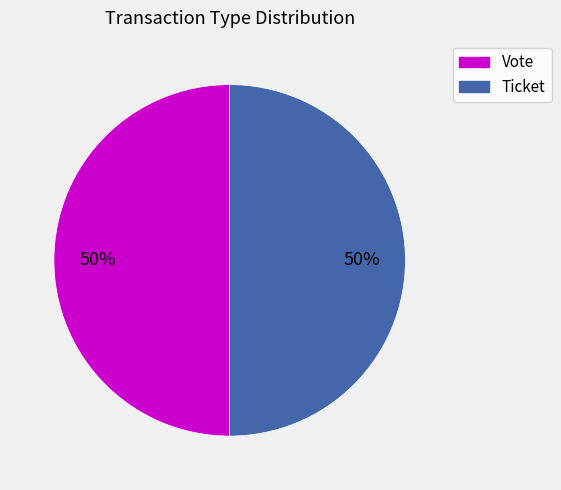

To the nearest percent, what portion does Vote represent?

50%